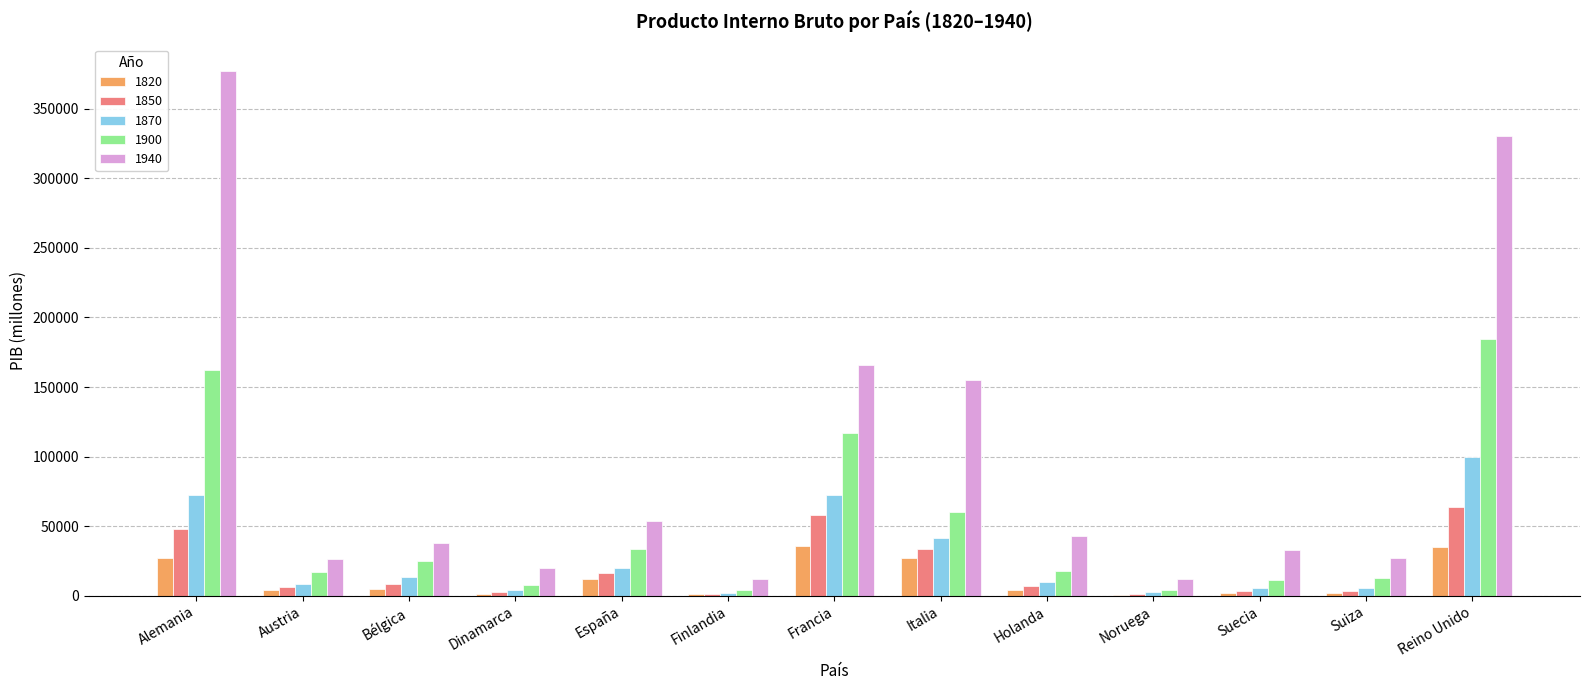

Between Francia and Holanda, which series saw the biggest shift?

1940